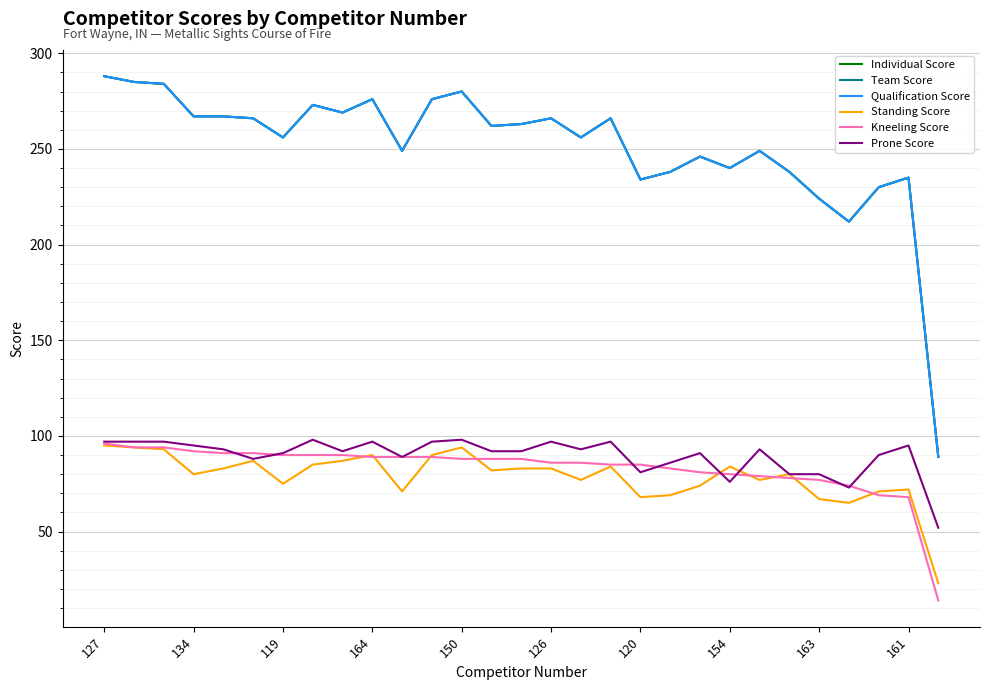

Rank the series by their maximum value, from lowest to highest.

Standing Score, Kneeling Score, Prone Score, Individual Score, Team Score, Qualification Score